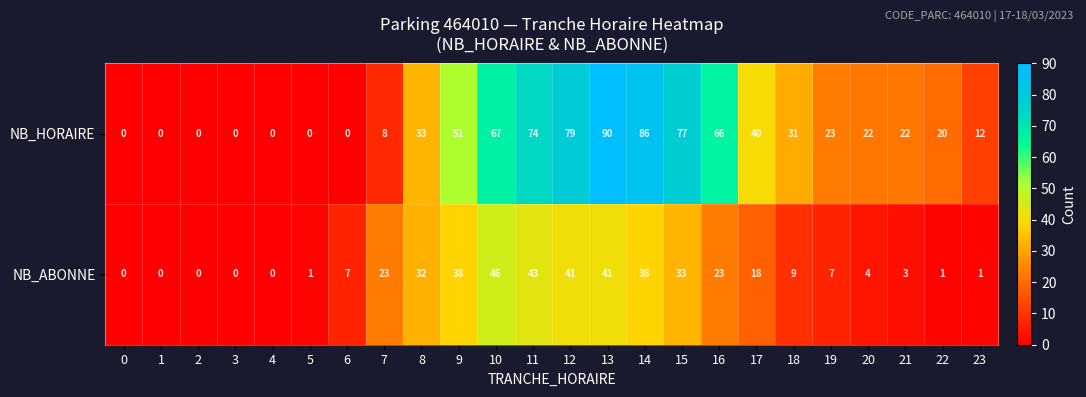

How many series are shown in this chart?

2